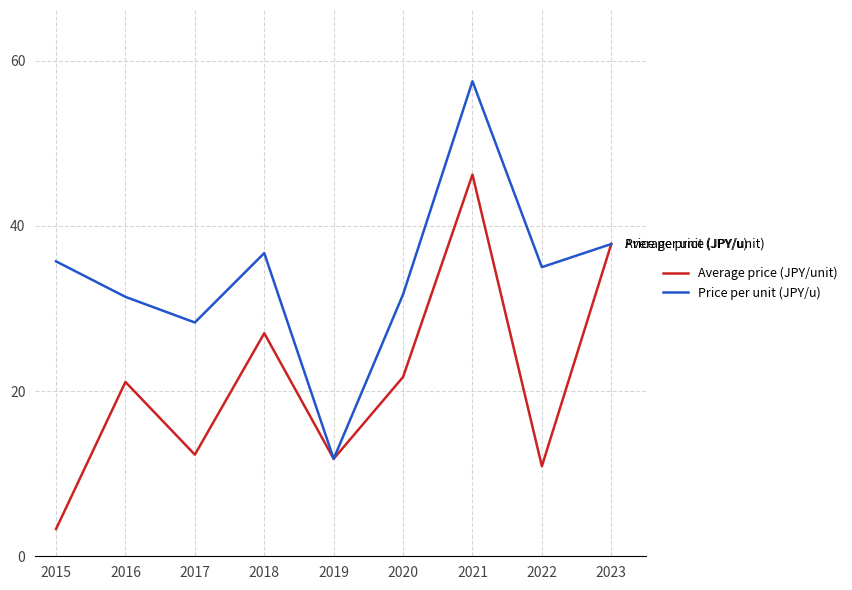

The Price per unit (JPY/u) series shows 47.5 at 2017. True or false?

False